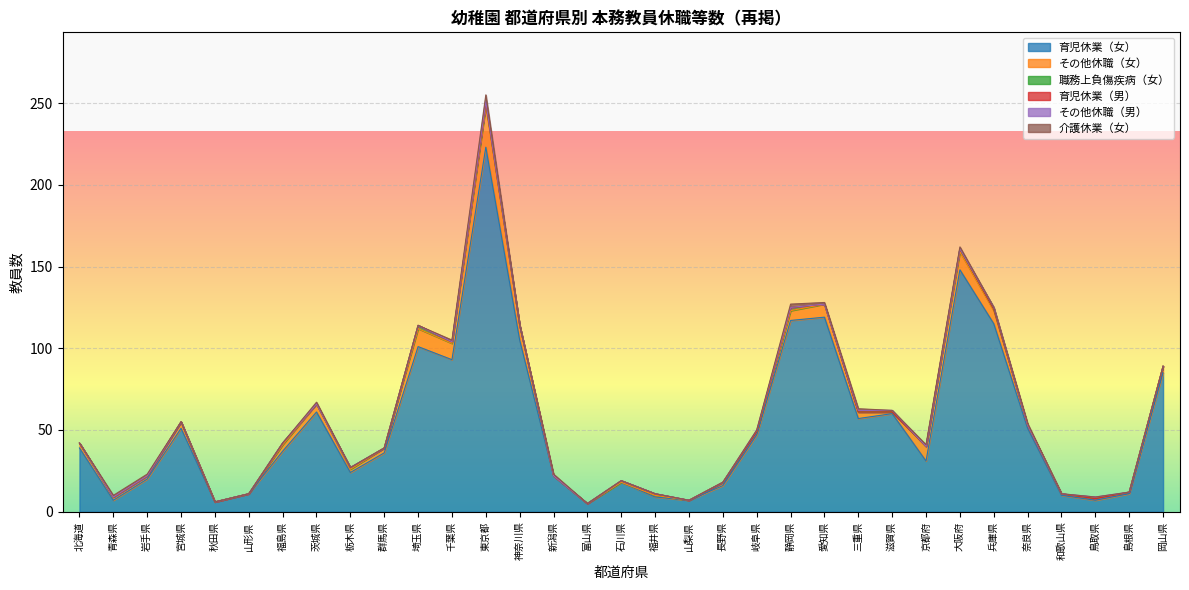

Reading left to right, extract all data points from this chart.

育児休業（女）: 39	7	20	51	6	11	37	61	24	36	101	93	223	105	22	5	18	9	7	16	47	117	119	57	60	31	148	115	51	10	7	11	85
その他休職（女）: 3	2	2	4	0	0	4	5	2	3	11	10	25	9	0	0	0	1	0	2	2	6	8	4	1	9	11	8	2	1	1	1	4
職務上負傷疾病（女）: 0	0	0	0	0	0	1	0	1	0	2	1	2	0	0	0	1	1	0	0	0	2	0	0	0	0	2	1	0	0	0	0	0
育児休業（男）: 0	0	0	0	0	0	0	0	0	0	0	0	0	0	0	0	0	0	0	0	0	0	0	0	0	0	0	0	0	0	0	0	0
その他休職（男）: 0	0	0	0	0	0	0	0	0	0	0	0	1	0	0	0	0	0	0	0	1	0	0	1	1	0	0	1	0	0	1	0	0
介護休業（女）: 0	1	1	0	0	0	0	1	0	0	0	1	4	0	1	0	0	0	0	0	0	2	1	1	0	1	1	0	1	0	0	0	0